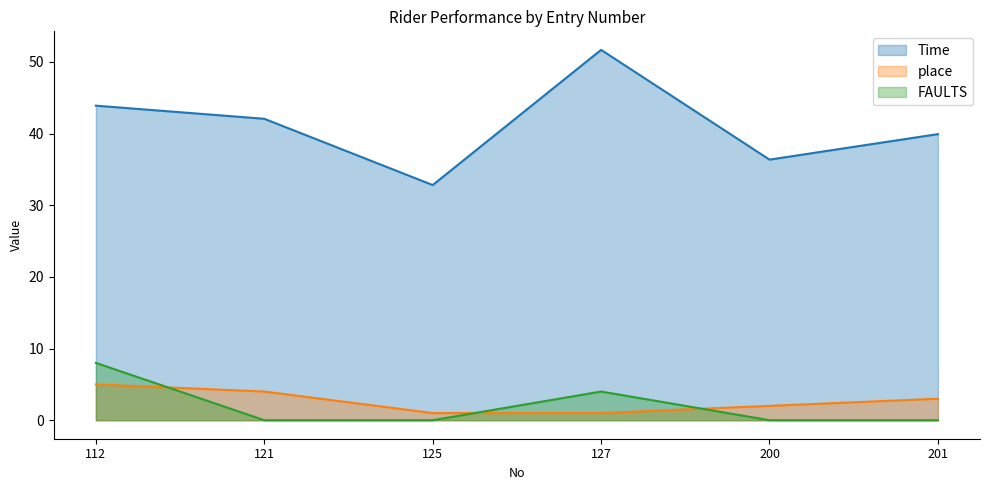

At which category does the chart reach its peak across all series?

127